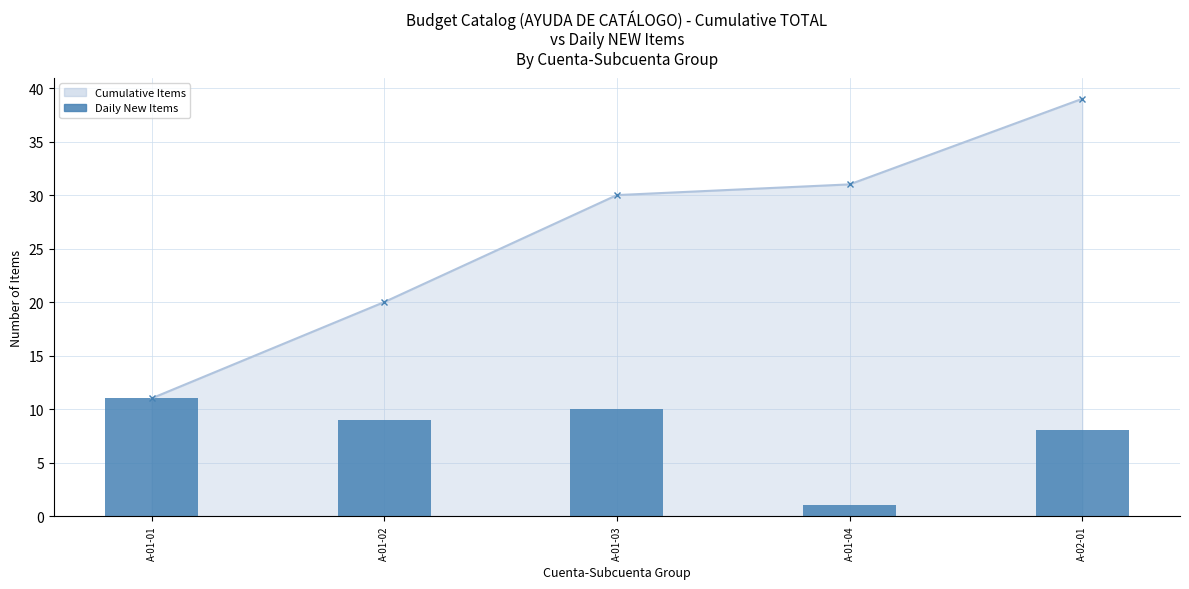

Reading left to right, extract all data points from this chart.

Cumulative Items line: A-01-01=11	A-01-02=20	A-01-03=30	A-01-04=31	A-02-01=39
Daily New Items: A-01-01=11	A-01-02=9	A-01-03=10	A-01-04=1	A-02-01=8